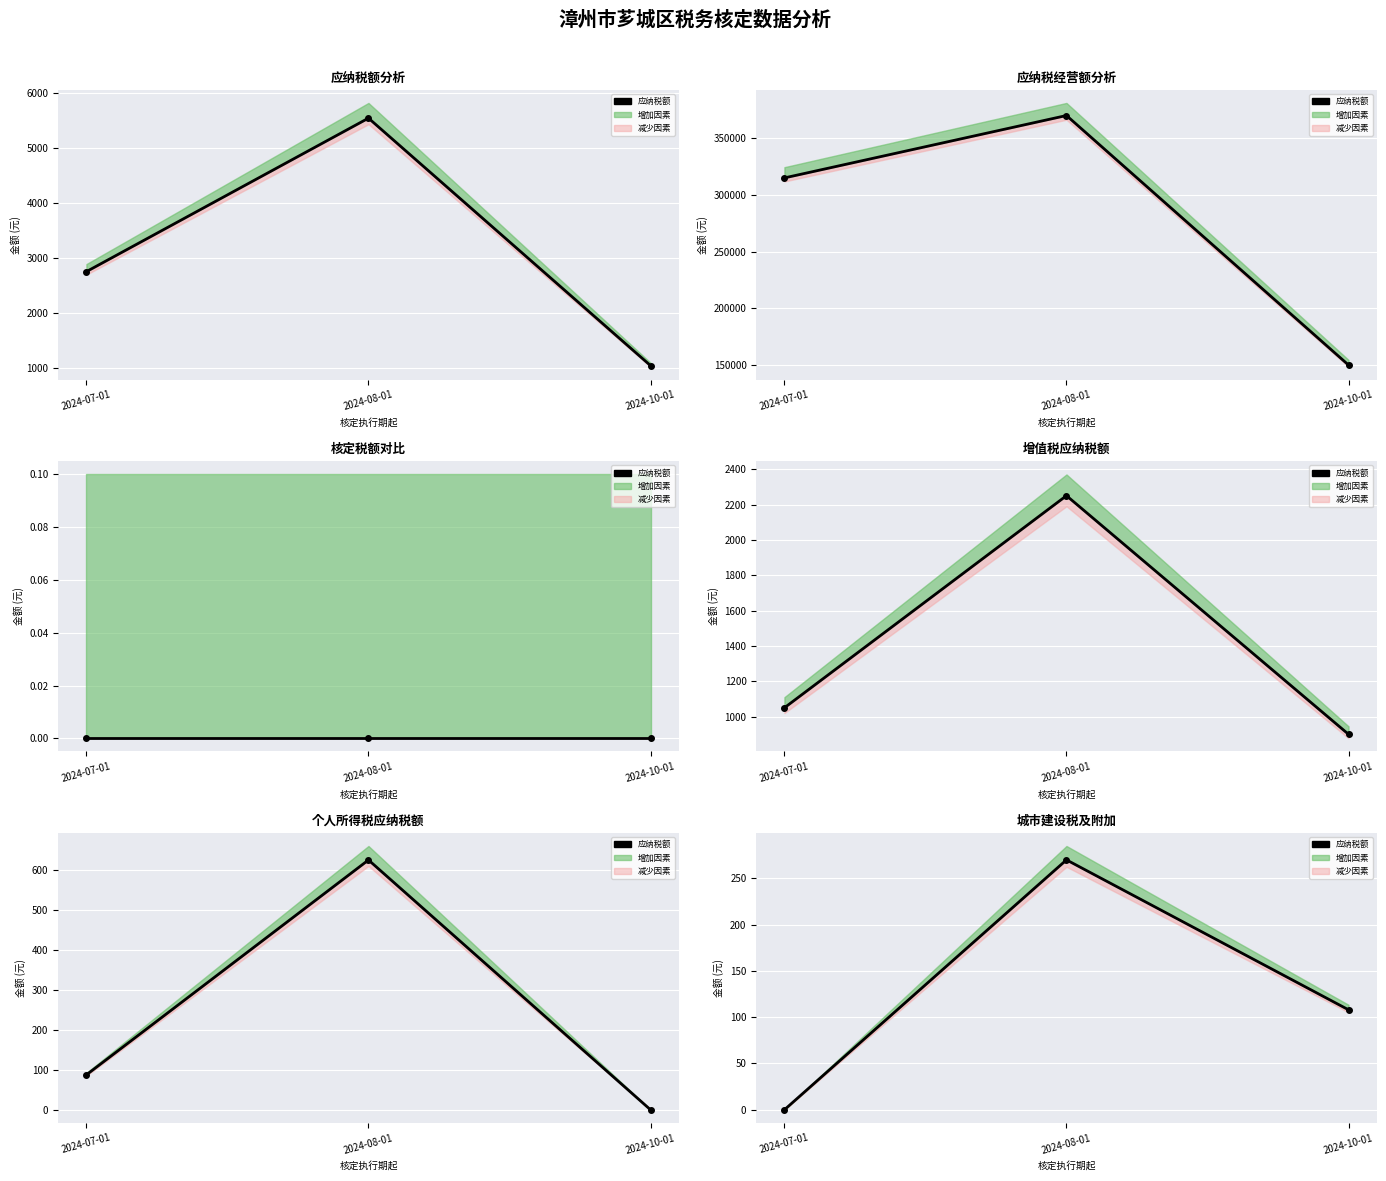

At which category does the chart reach its minimum across all series?

2024-07-01